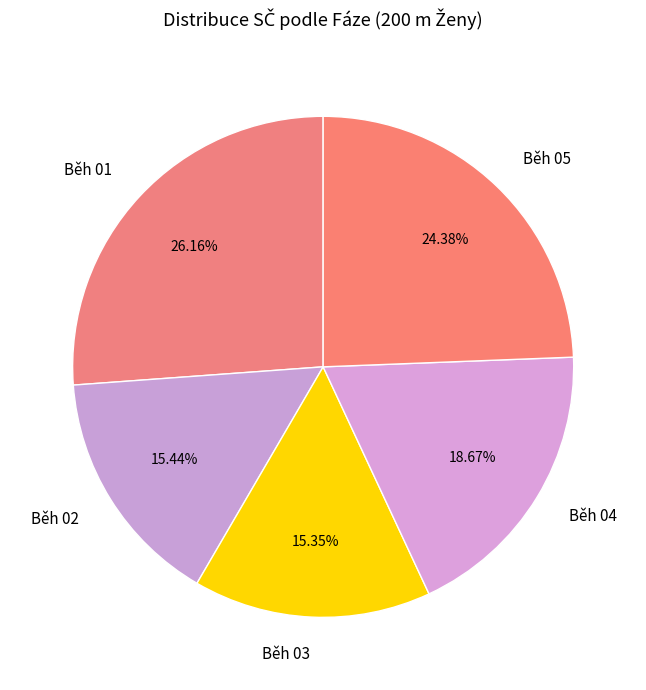

Does Běh 04 represent more than half of the total?

No